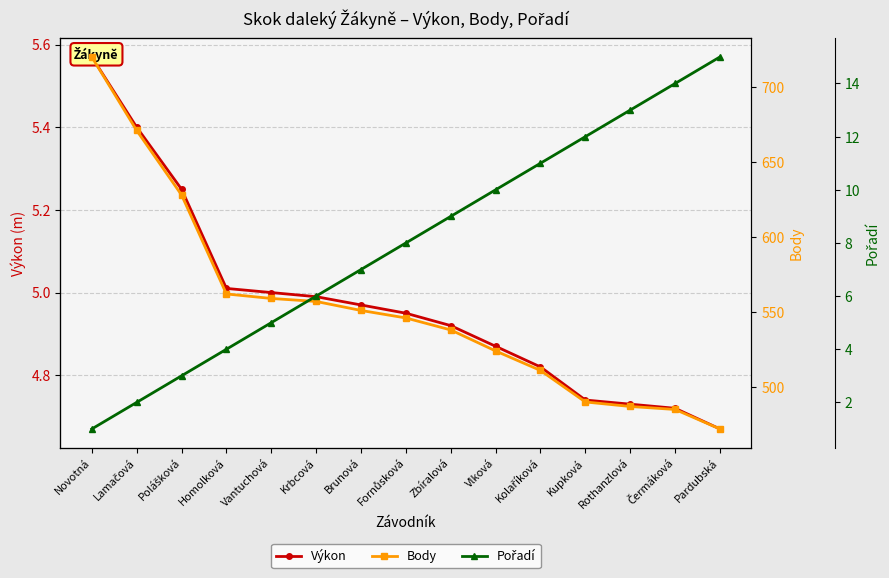

The value of Výkon at Polášková is 5.2. True or false?

True